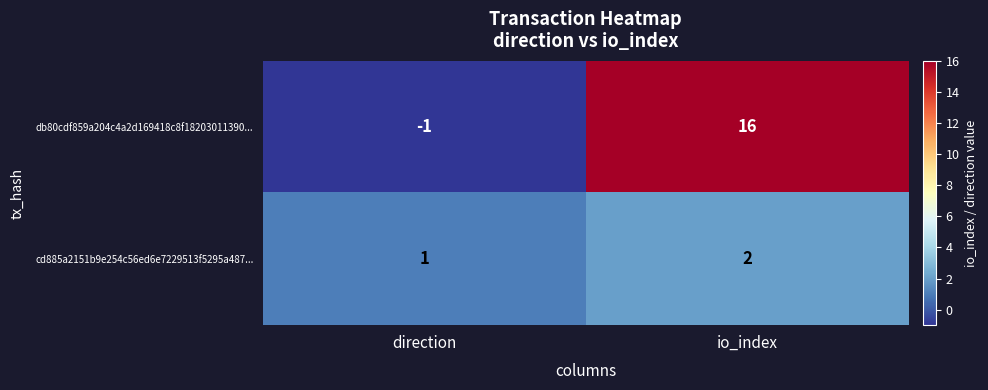

List the labels in order of db80cdf859a204c4a2d169418c8f18203011390... value, largest first.

io_index, direction